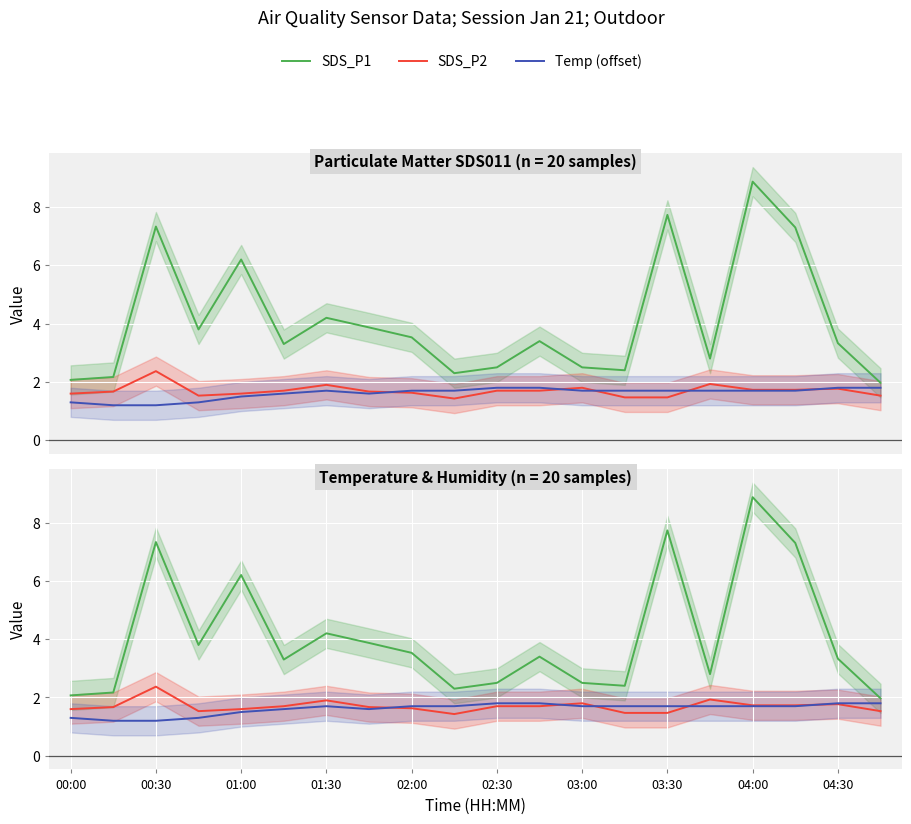

Rank the series by their maximum value, from highest to lowest.

SDS_P1, SDS_P2, Temp (offset)